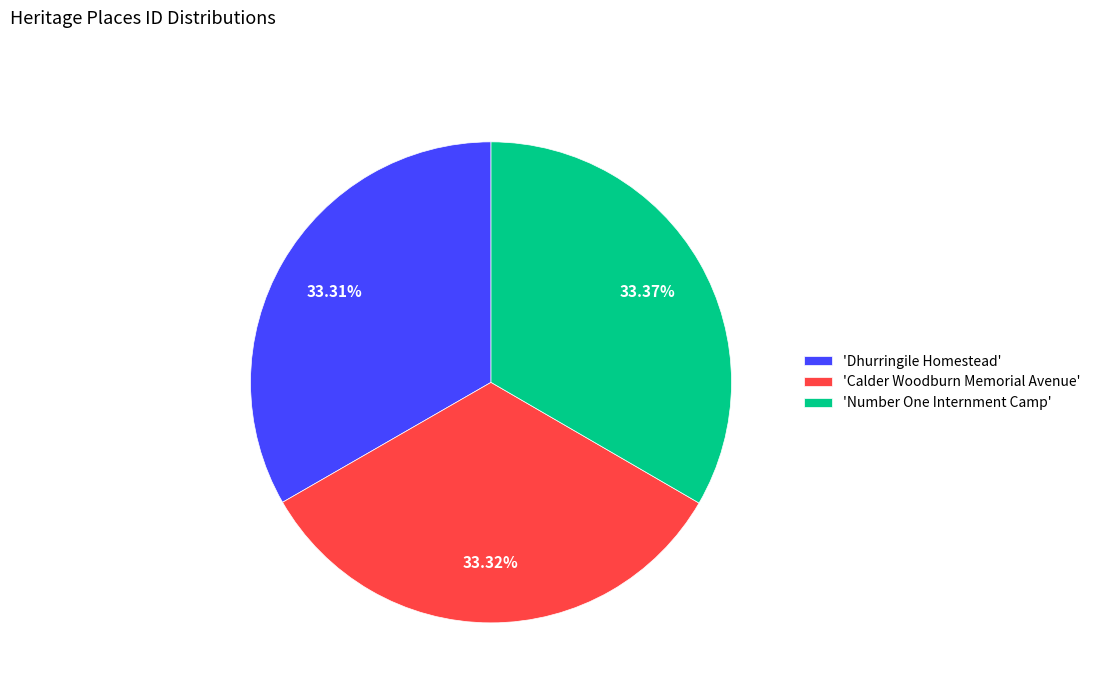

How many segments does this pie chart have?

3